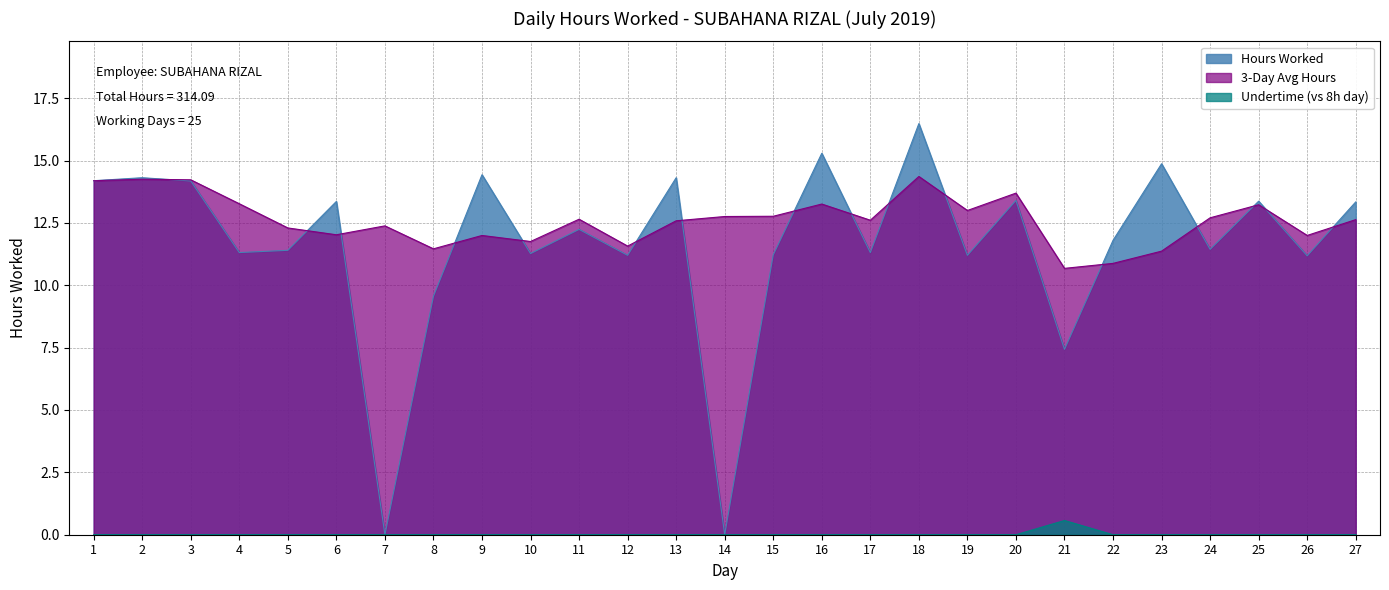

Which label corresponds to the largest value in the chart?

18